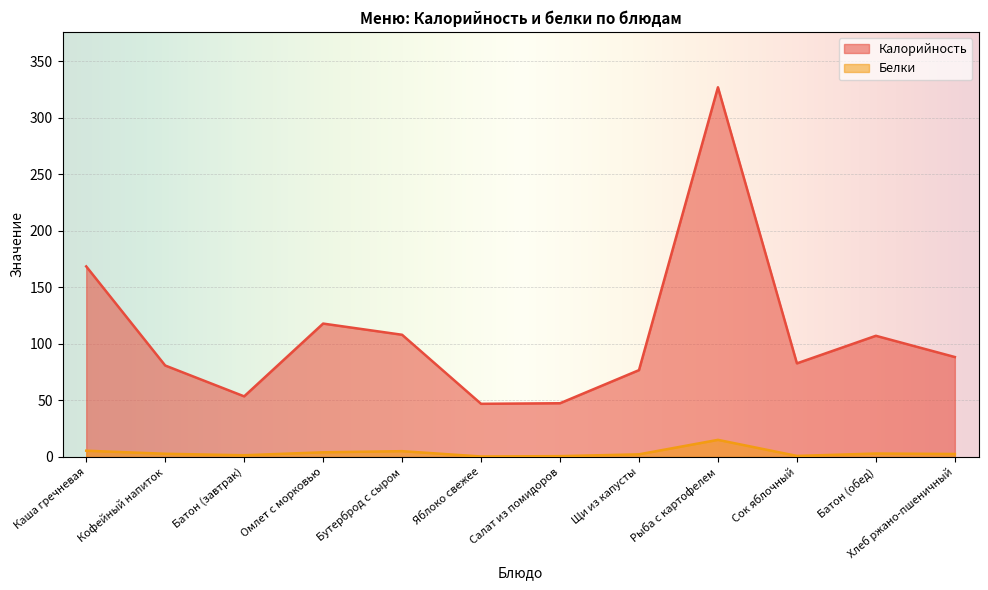

At which category is the sum across all series the highest?

Рыба с картофелем